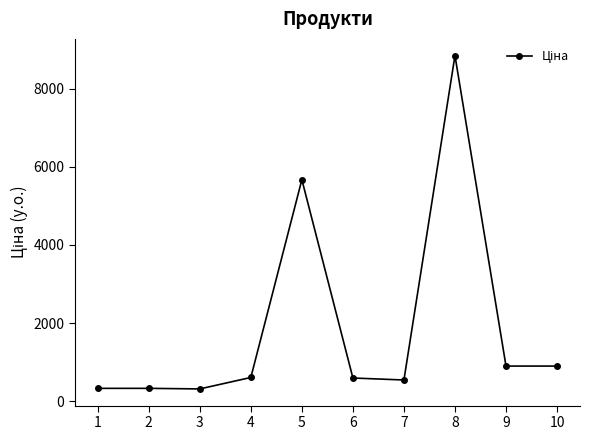

What is the minimum value shown in the chart?

310.3